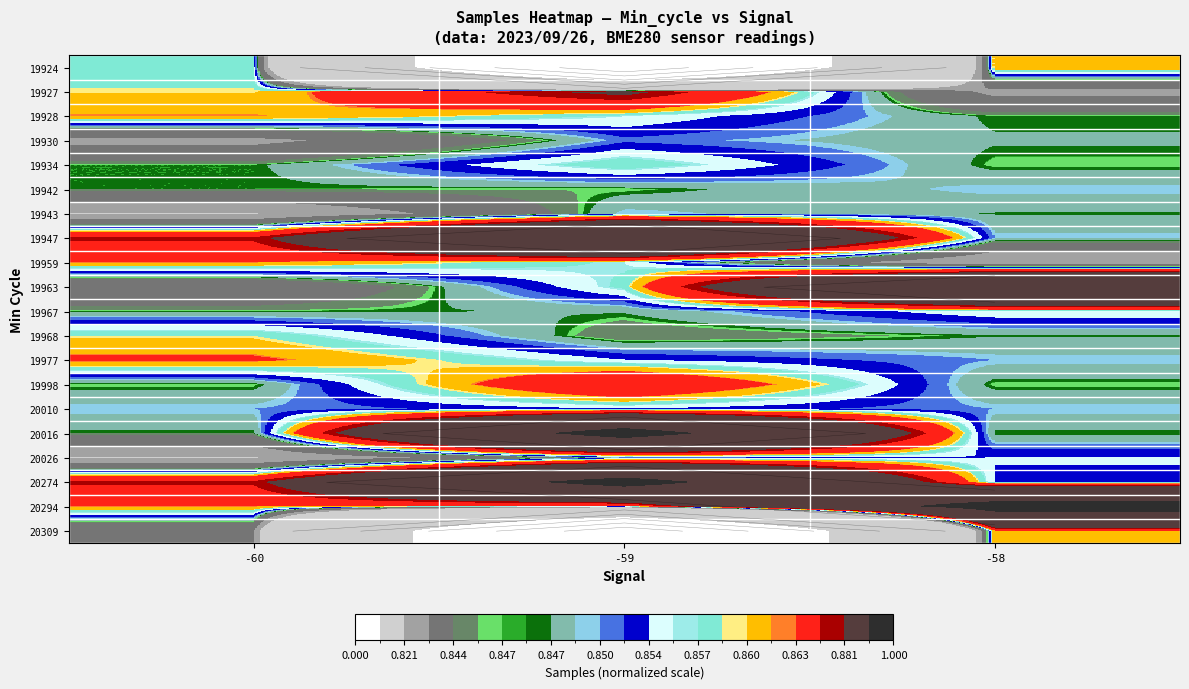

Between -59 and -60, which is larger?

-60